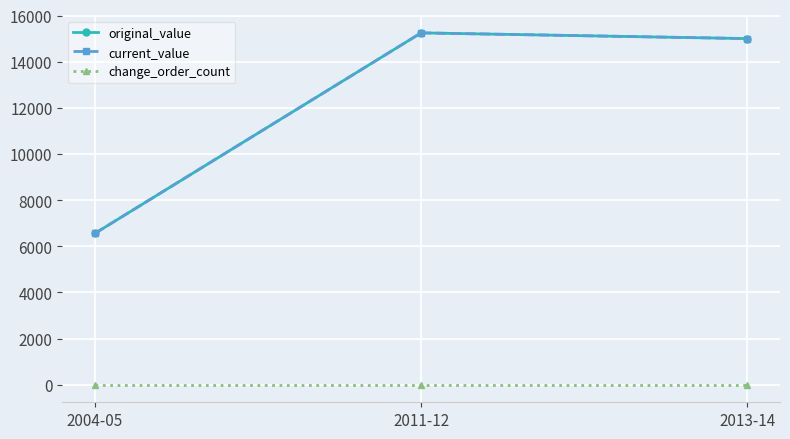

Does the chart have visible grid lines?

Yes